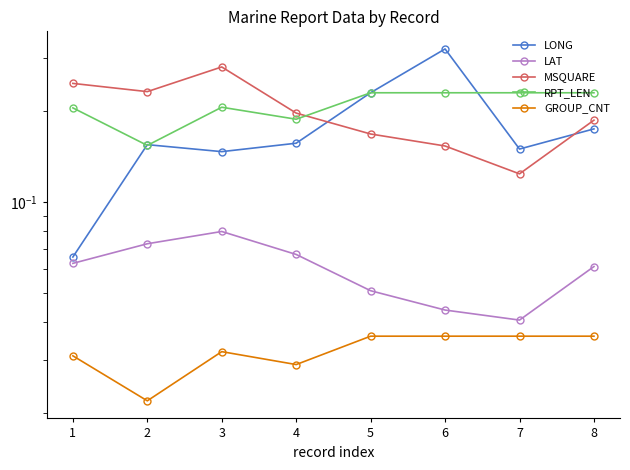

What is the value of the LONG point at the 2nd from the left?

0.2